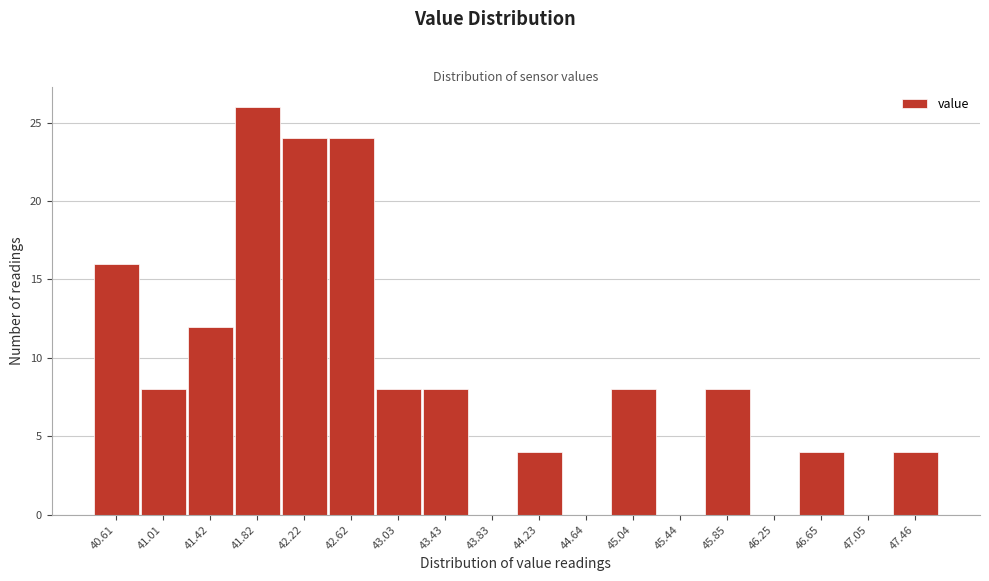

Reading left to right, extract all data points from this chart.

40.61=16	41.01=8	41.42=12	41.82=26	42.22=24	42.62=24	43.03=8	43.43=8	43.83=0	44.23=4	44.64=0	45.04=8	45.44=0	45.85=8	46.25=0	46.65=4	47.05=0	47.46=4